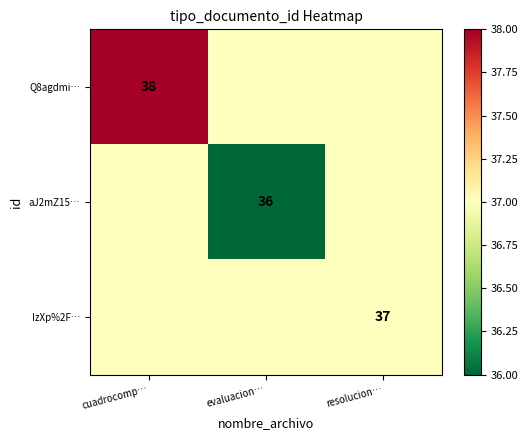

What is the greatest value displayed?

38